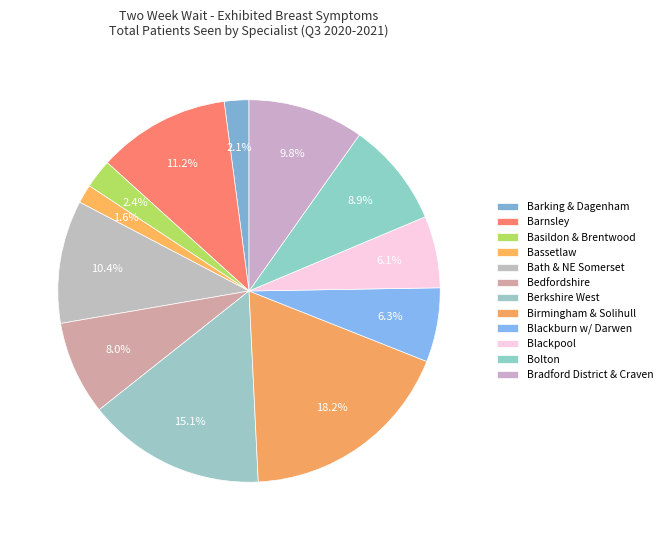

How many slices are in this pie chart?

12